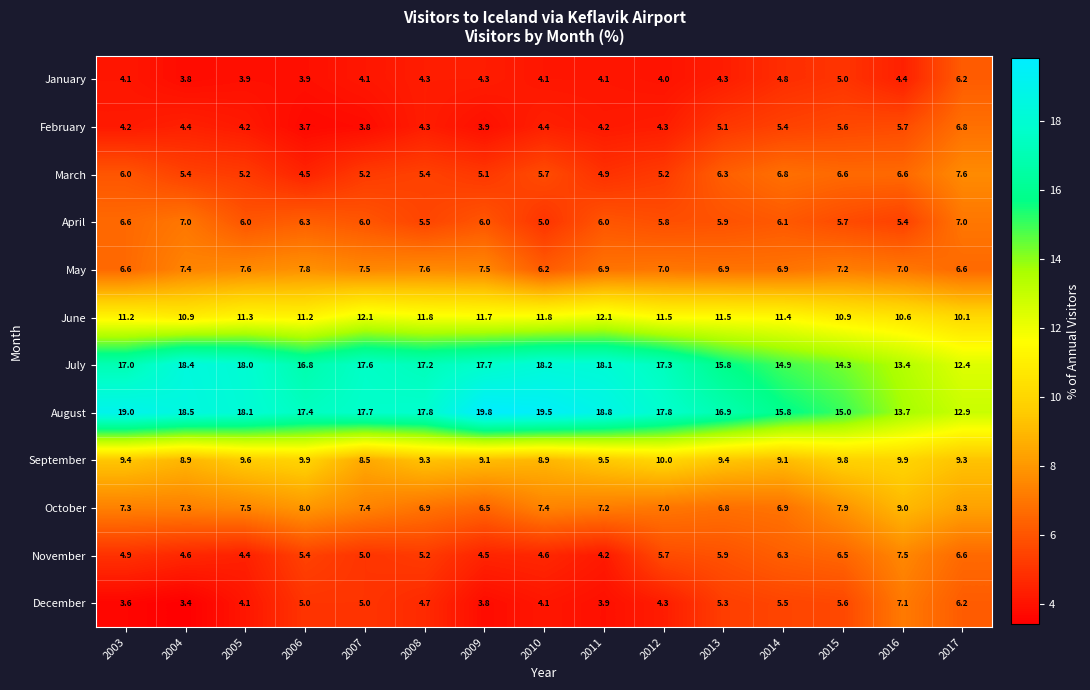

True or false: January has a value of 2.2 at 2003.

False